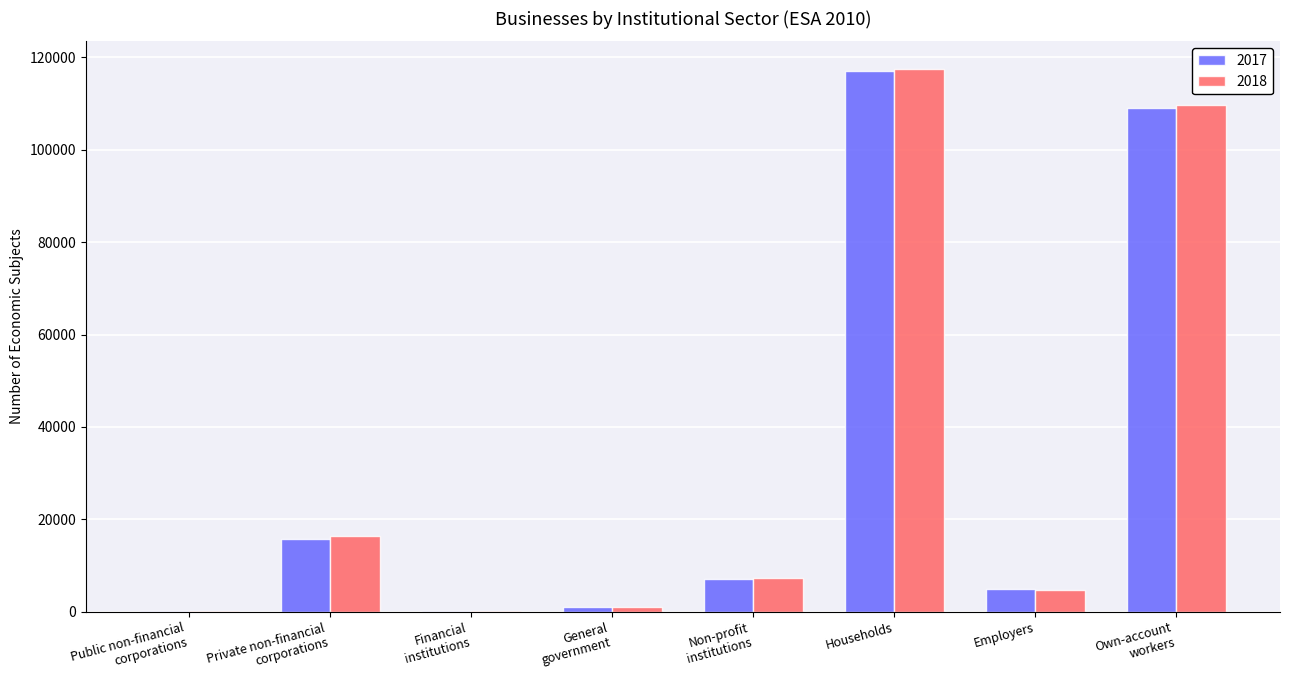

Which category has the highest value across all series?

Households